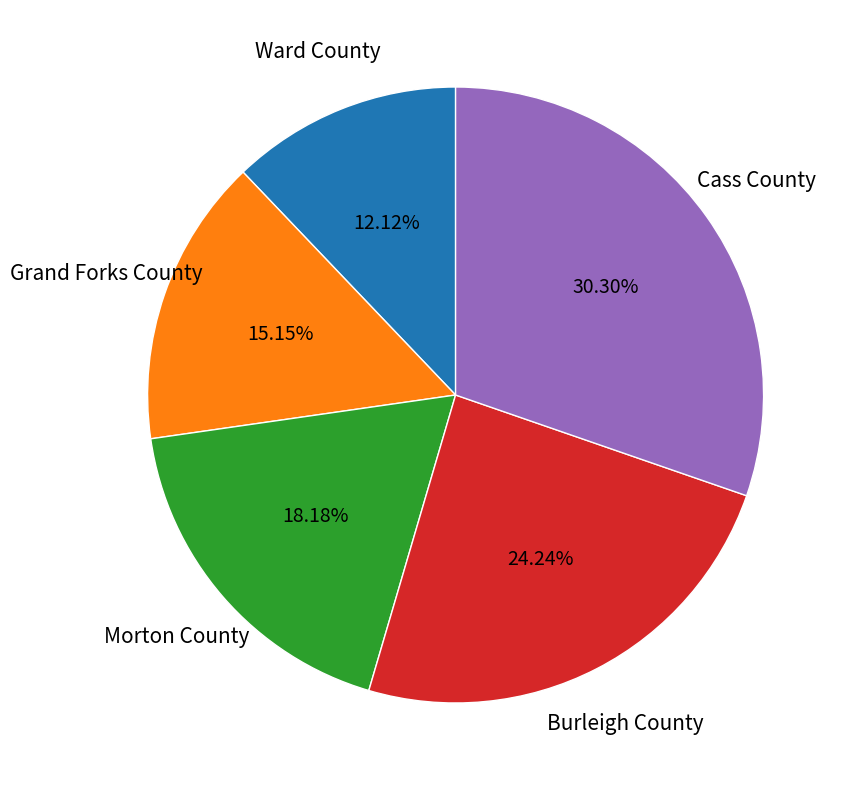

Is there a majority slice in this chart?

No